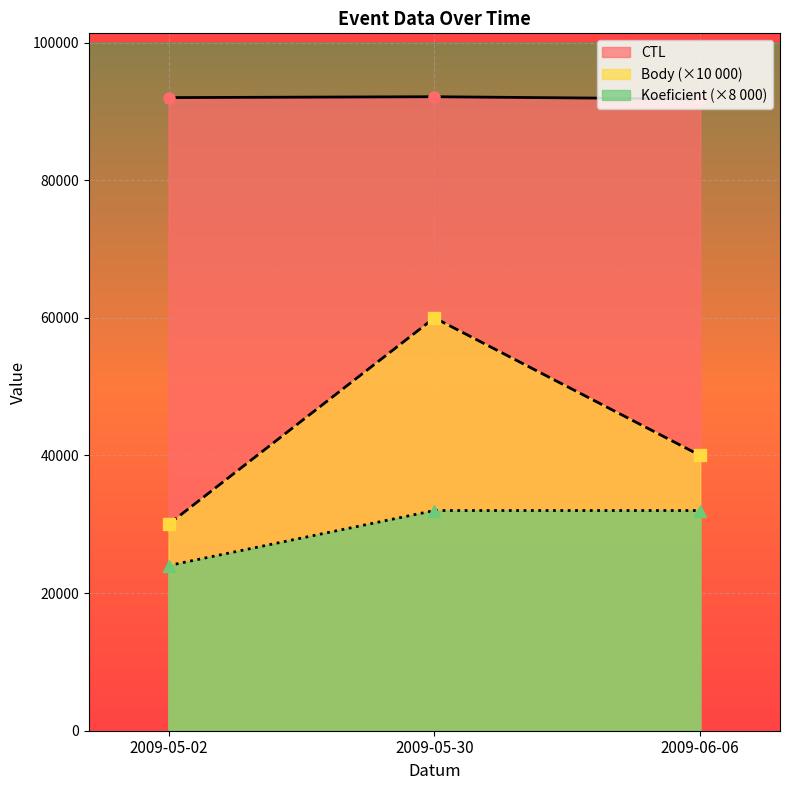

Which category has the highest value in the Koeficient series?

2009-05-30